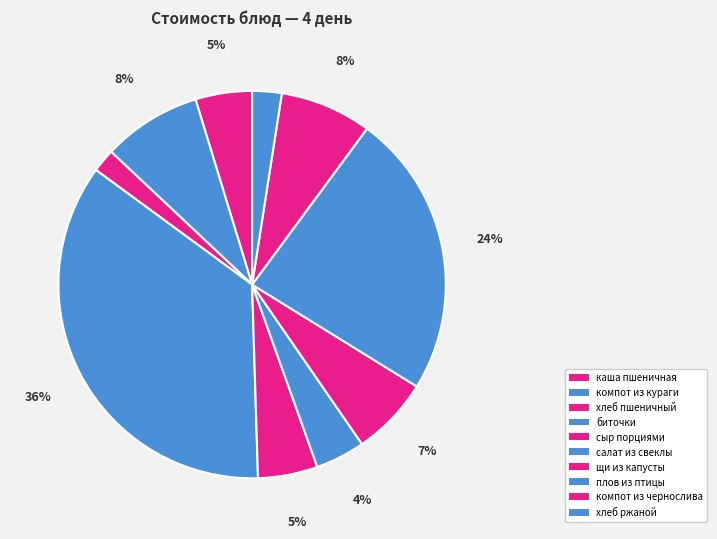

To the nearest percent, what is the difference between the каша пшеничная and биточки slice percentages?

31%